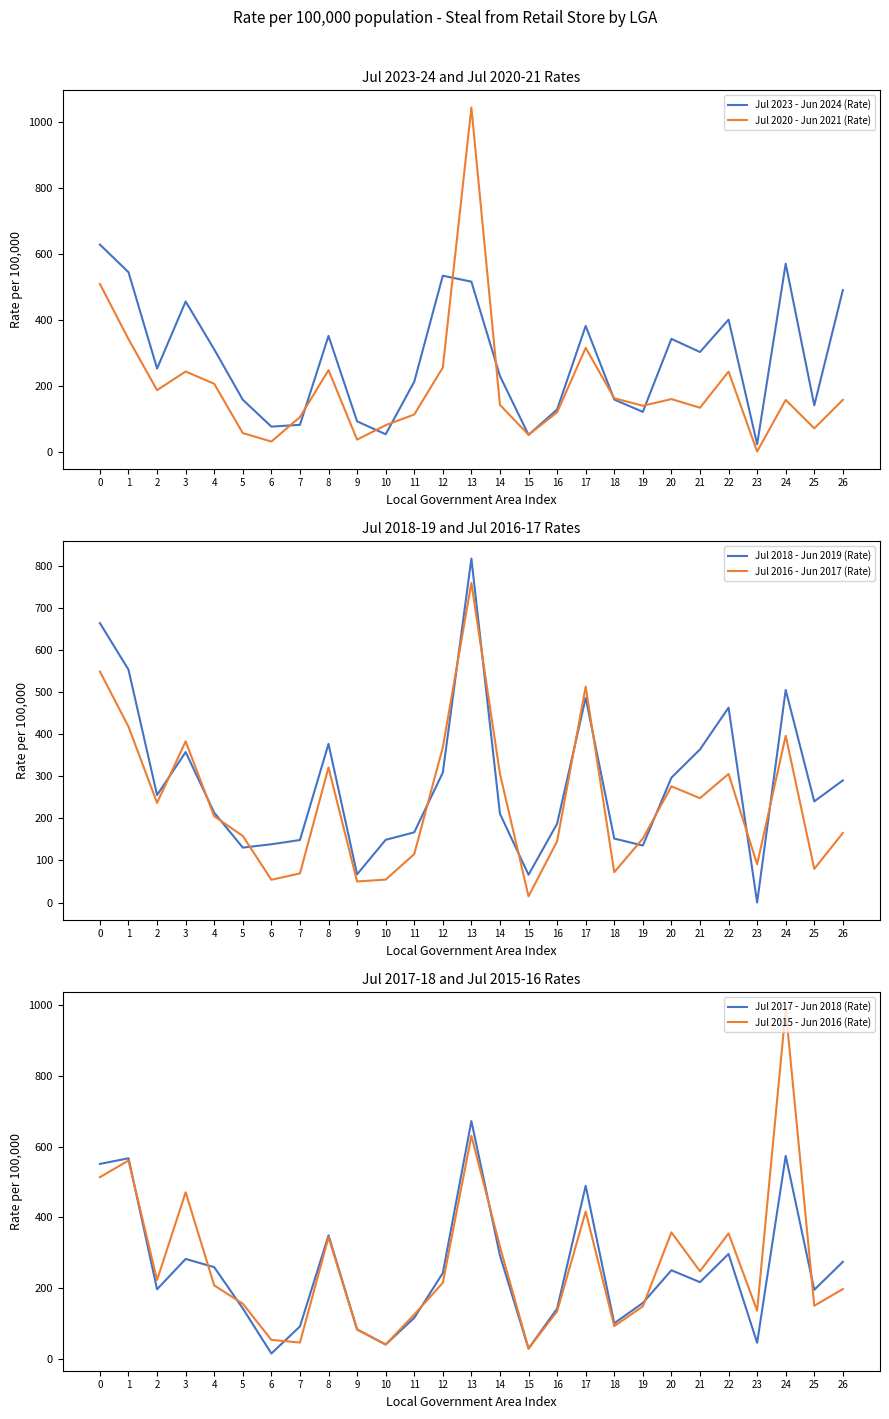

Reading left to right, what are all the values shown in this chart?

Jul 2023 - Jun 2024 (Rate): 627.6	544.0	251.7	455.0	309.9	157.1	75.6	81.0	350.8	91.5	52.3	211.6	533.4	515.3	229.0	50.4	127.6	381.0	157.6	120.3	341.8	301.9	400.1	22.0	569.8	140.1	489.8
Jul 2020 - Jun 2021 (Rate): 508.3	340.9	186.2	242.7	205.4	55.9	30.3	104.5	247.0	36.1	79.9	112.3	254.8	1043.5	141.3	50.8	119.1	314.4	161.7	138.8	159.1	132.8	242.4	0.0	156.5	70.2	156.8
Jul 2018 - Jun 2019 (Rate): 664.3	553.5	255.5	357.7	213.6	130.5	138.5	148.6	377.2	67.0	149.1	166.9	309.0	817.8	211.0	66.0	187.3	486.8	152.1	135.5	296.8	363.9	463.3	0.0	505.4	240.4	290.4
Jul 2016 - Jun 2017 (Rate): 549.2	418.1	236.9	383.1	205.0	158.3	54.0	69.2	321.1	50.1	54.4	115.2	369.1	759.9	305.8	14.7	145.7	513.2	72.2	152.0	276.2	248.1	305.7	91.1	396.4	80.0	165.4
Jul 2017 - Jun 2018 (Rate): 551.2	567.1	197.0	282.6	259.4	142.8	15.4	92.0	349.4	83.6	40.9	116.2	242.7	672.3	292.4	29.3	142.5	489.5	101.0	158.2	250.7	217.1	296.8	45.8	573.9	195.6	274.4
Jul 2015 - Jun 2016 (Rate): 513.7	560.8	223.3	471.1	207.9	156.2	54.0	46.5	344.2	83.0	40.9	125.6	215.3	630.6	317.4	29.5	134.6	416.5	92.9	148.7	357.9	248.0	354.9	136.7	987.4	150.6	197.5